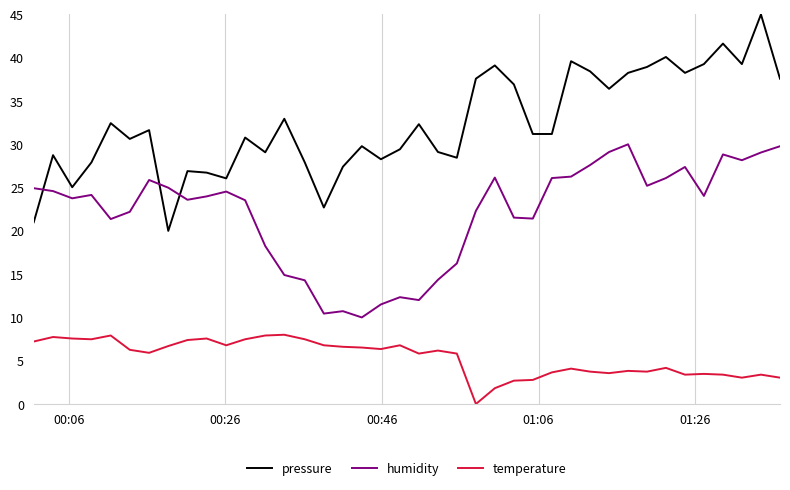

True or false: temperature and humidity intersect in this chart.

False